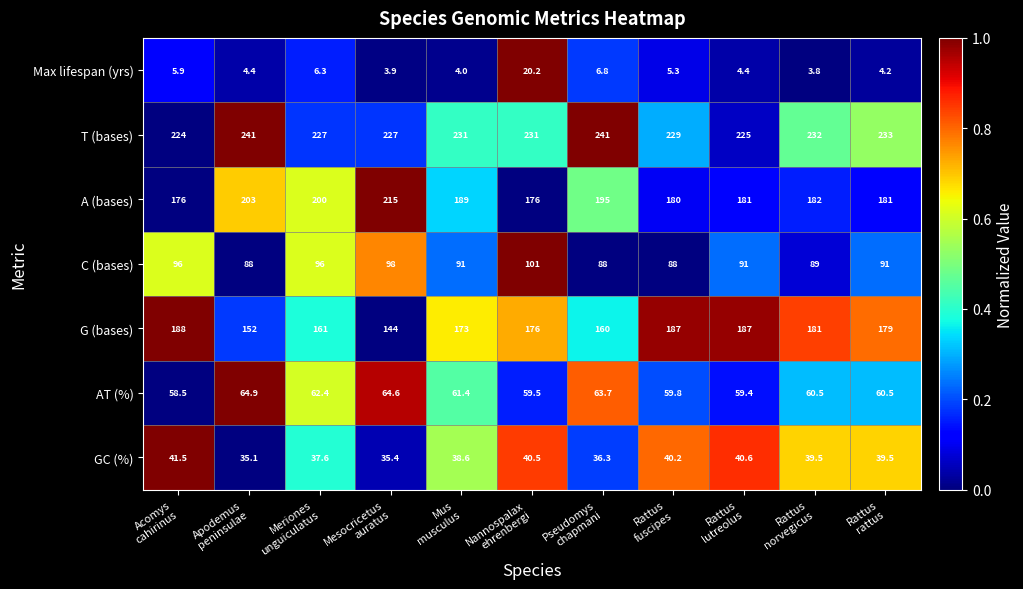

Which series has the largest range (max minus min)?

G (bases)